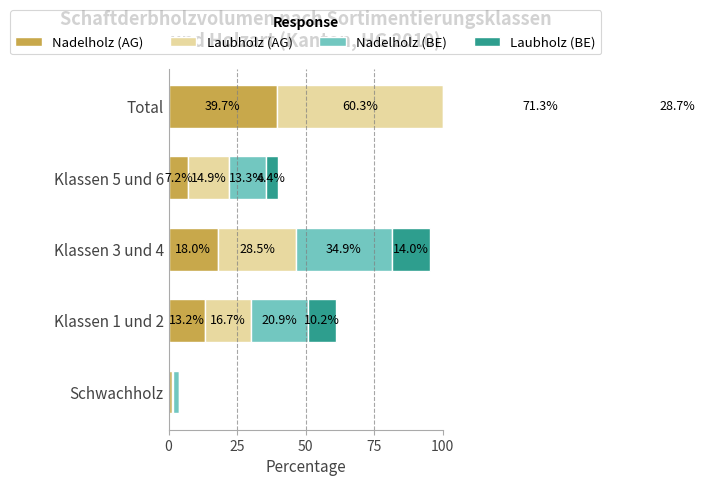

What is the difference between the maximum and minimum values in the Laubholz (AG) series?

60.1